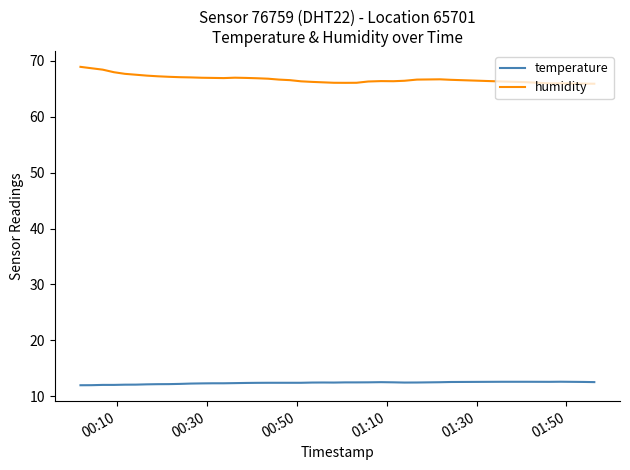

What is the smallest value displayed?

12.0